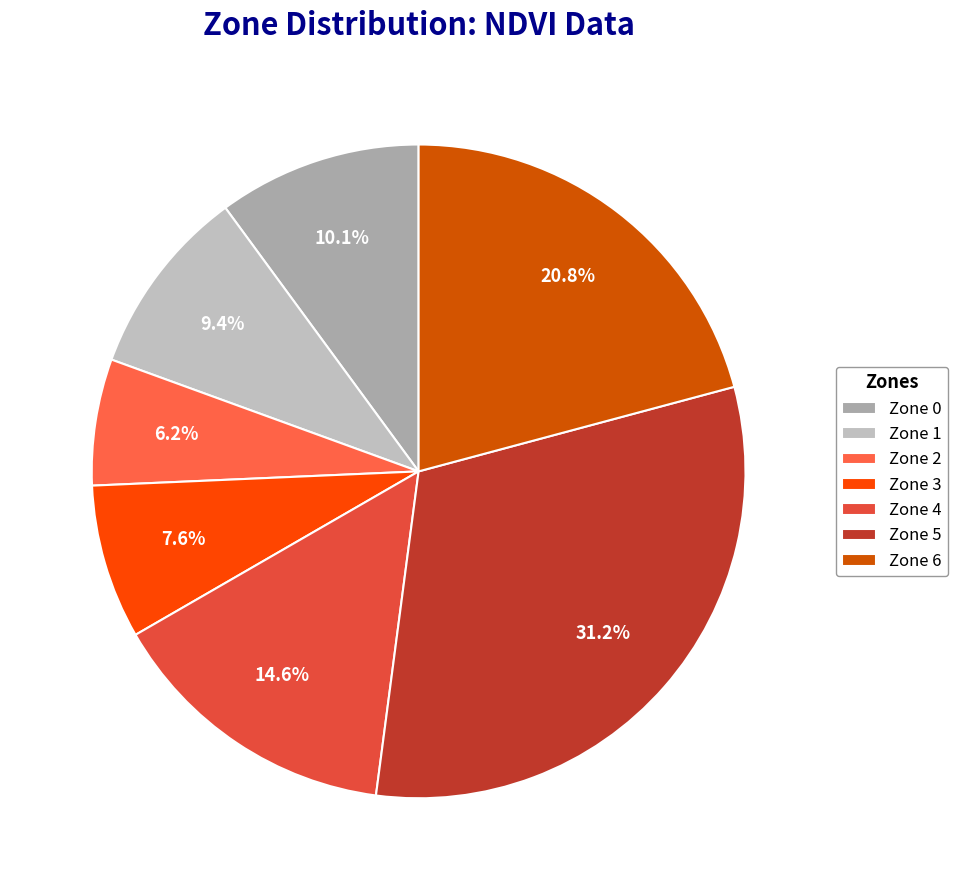

Is Zone 1 the majority of the pie?

No